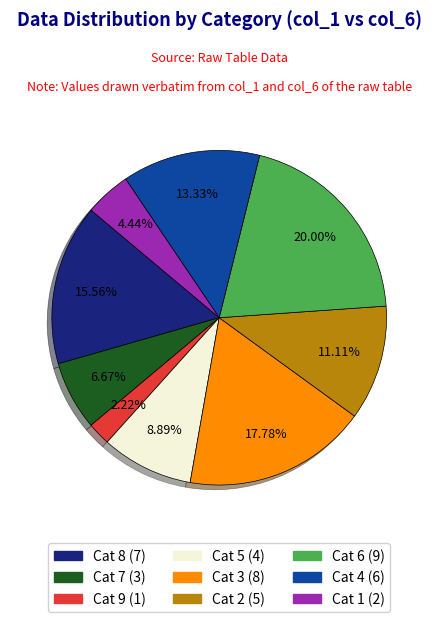

Is the sum of Cat 4 (6) and Cat 2 (5) greater than half?

No